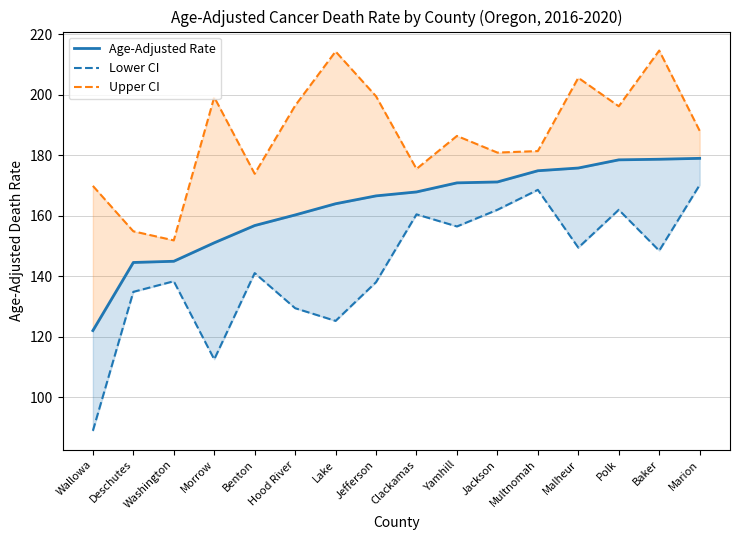

True or false: Age-Adjusted Rate has more than 2 interior local peaks.

False